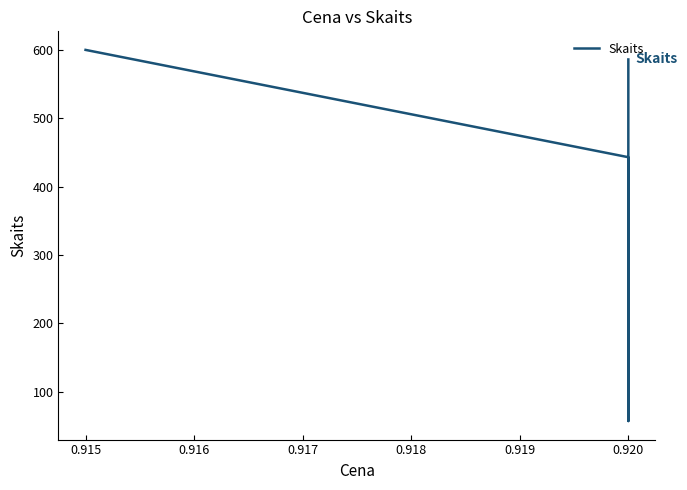

What is the greatest value displayed?

600